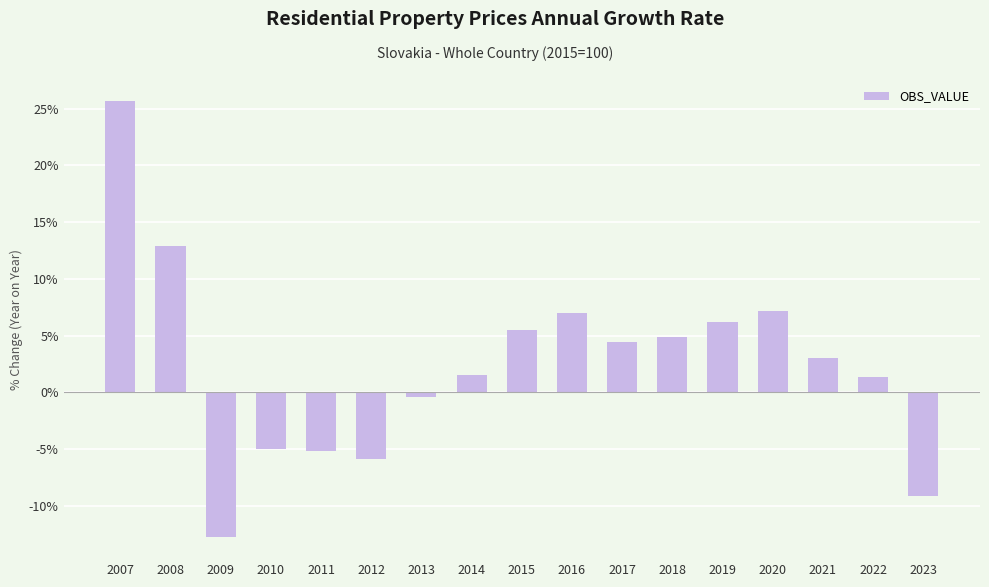

At which category does the chart reach its minimum across all series?

2009